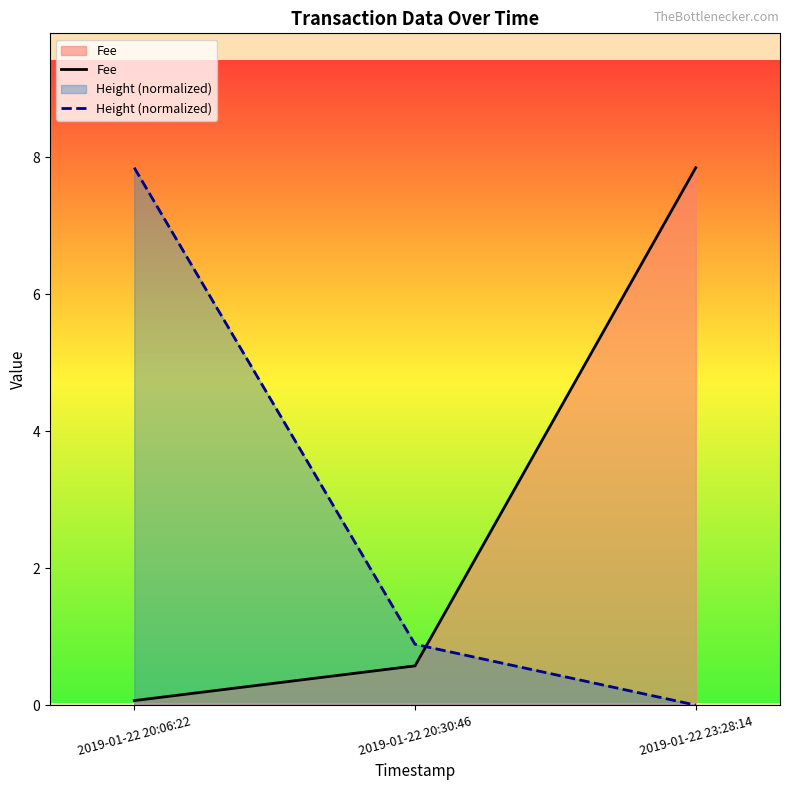

How many lines are shown in the chart?

2